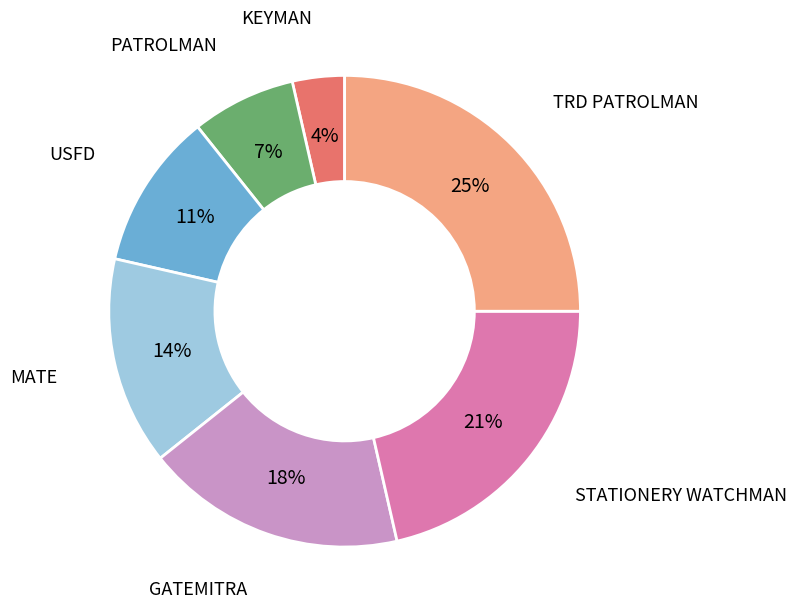

To the nearest percent, what is the average slice percentage?

14%